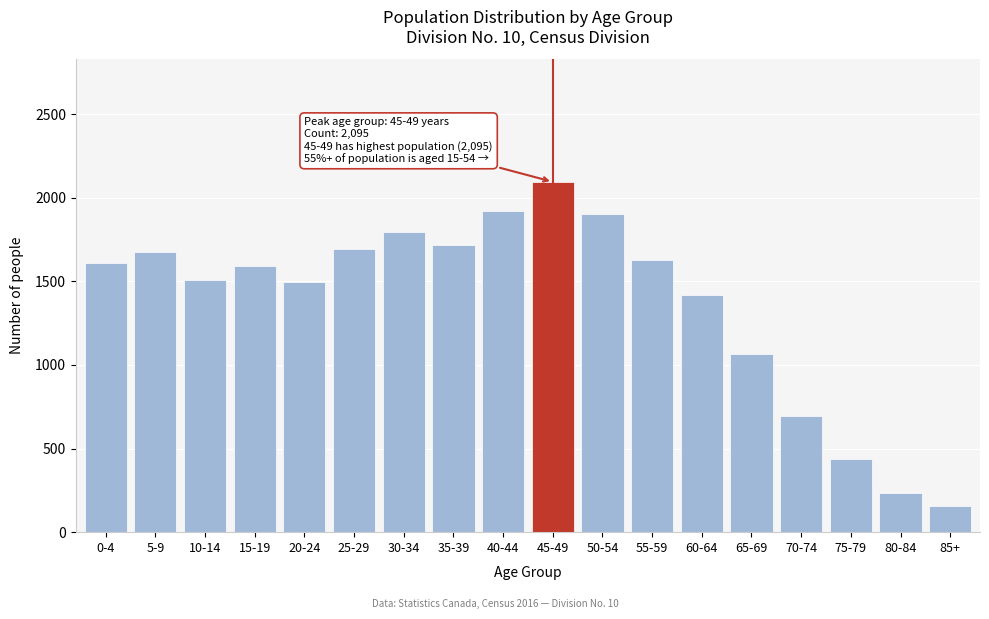

What is the difference between the maximum and minimum values?

1940